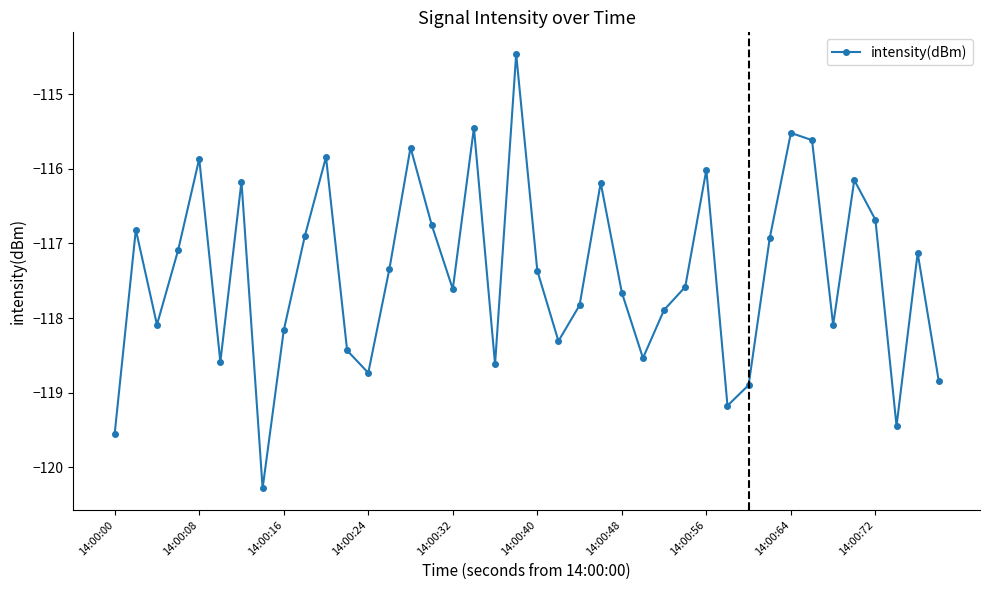

Is this an area chart (filled region under the line)?

No